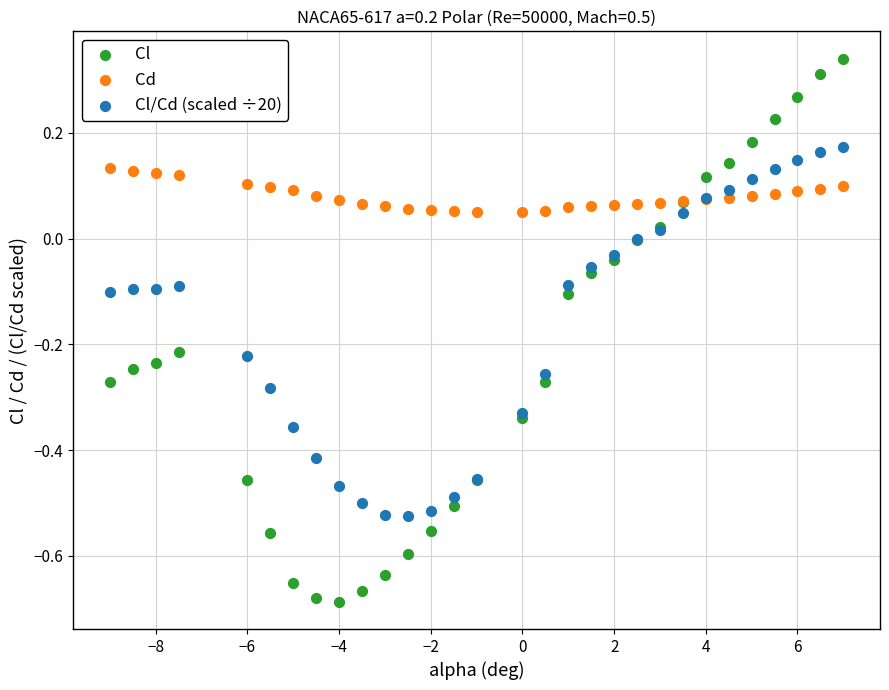

Which series reaches the minimum Y coordinate?

Cl